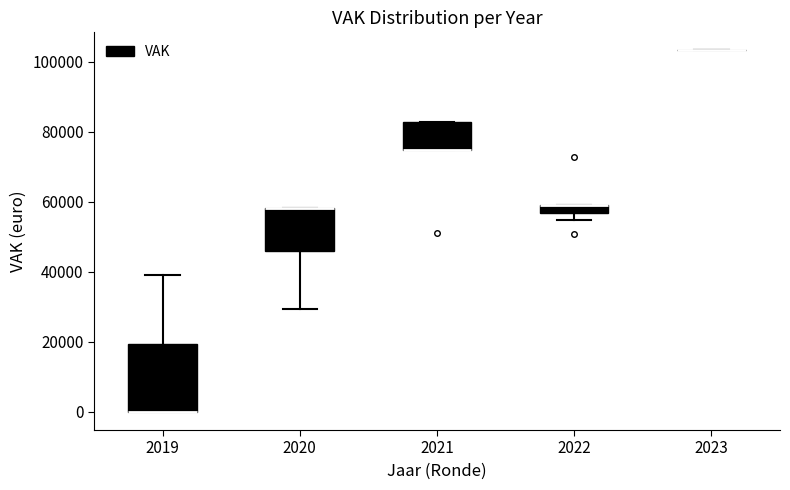

Comparing the boxes themselves (not the whiskers), which one is the tallest?

2019